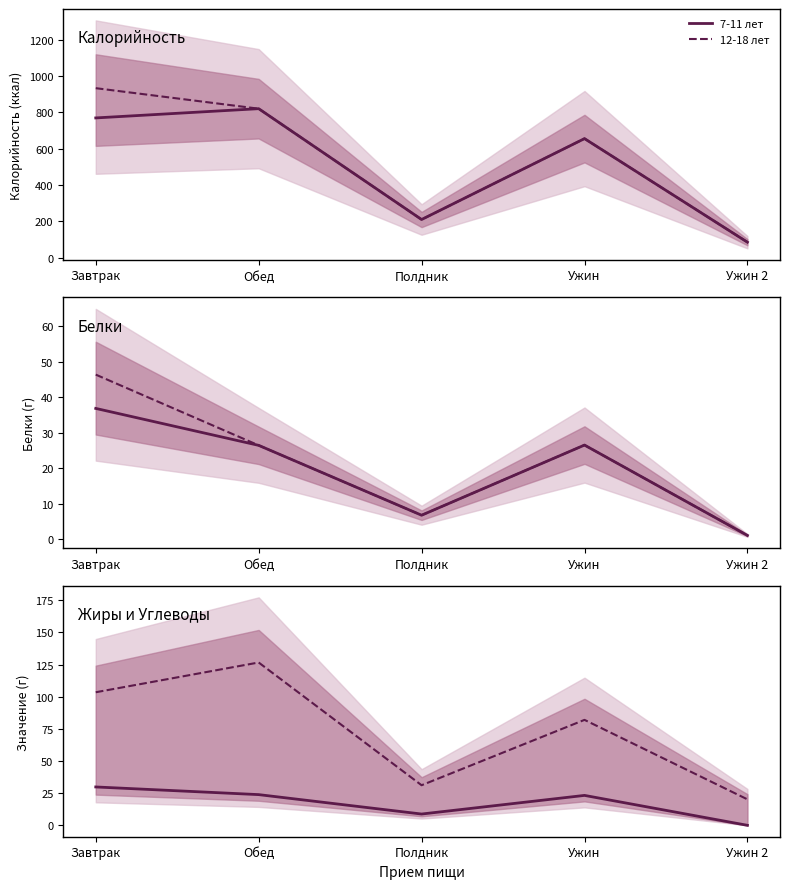

What is the label of the 4th point from the left?

Ужин